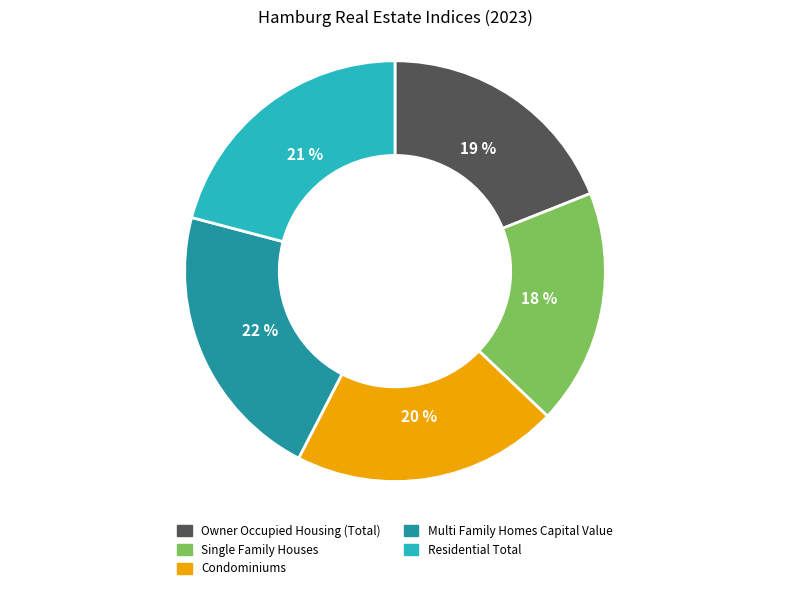

How many slices are in this pie chart?

5